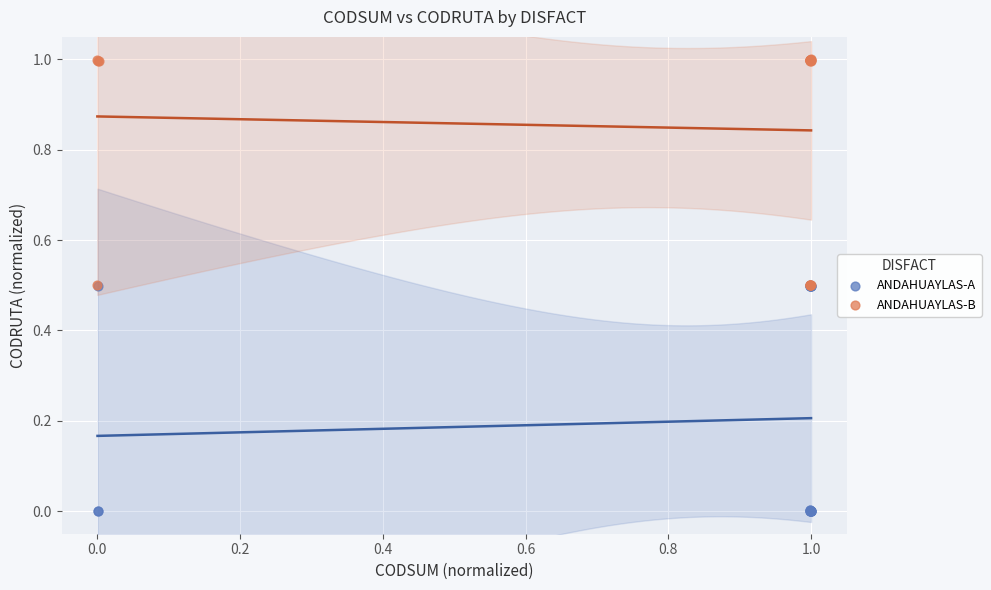

Which series contains the highest Y value?

ANDAHUAYLAS-B